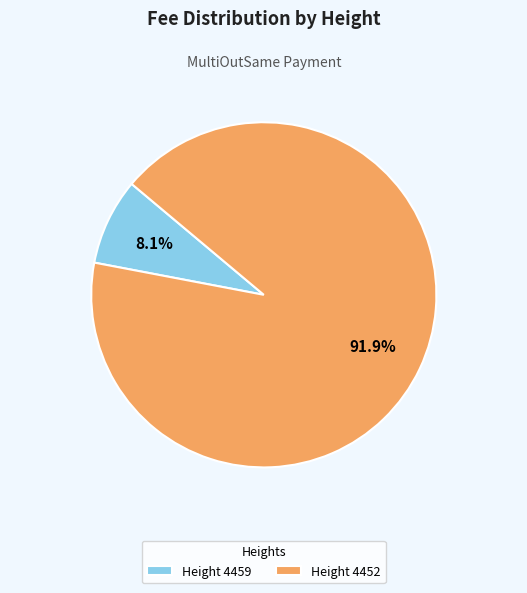

Which slice is the smallest?

Height 4459